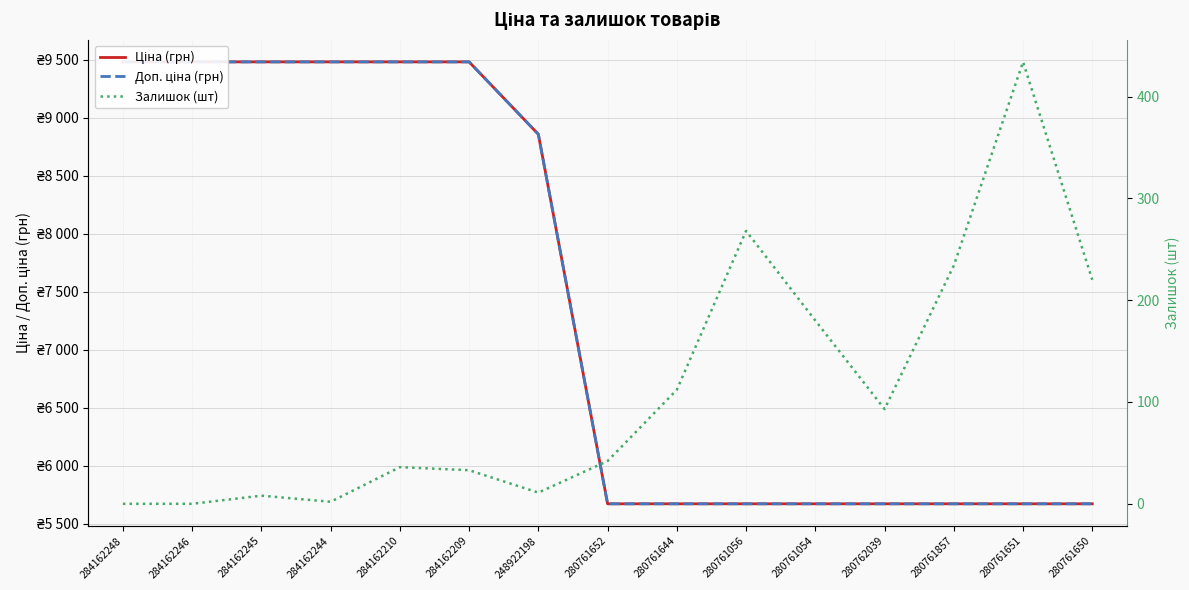

Is this an area chart (filled region under the line)?

No